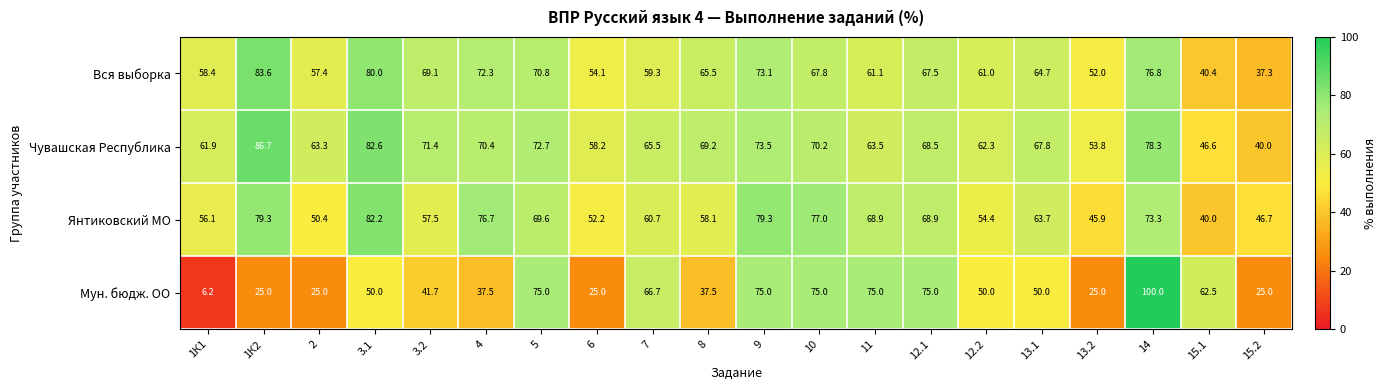

What is the difference between the highest and lowest values at 14?

26.7